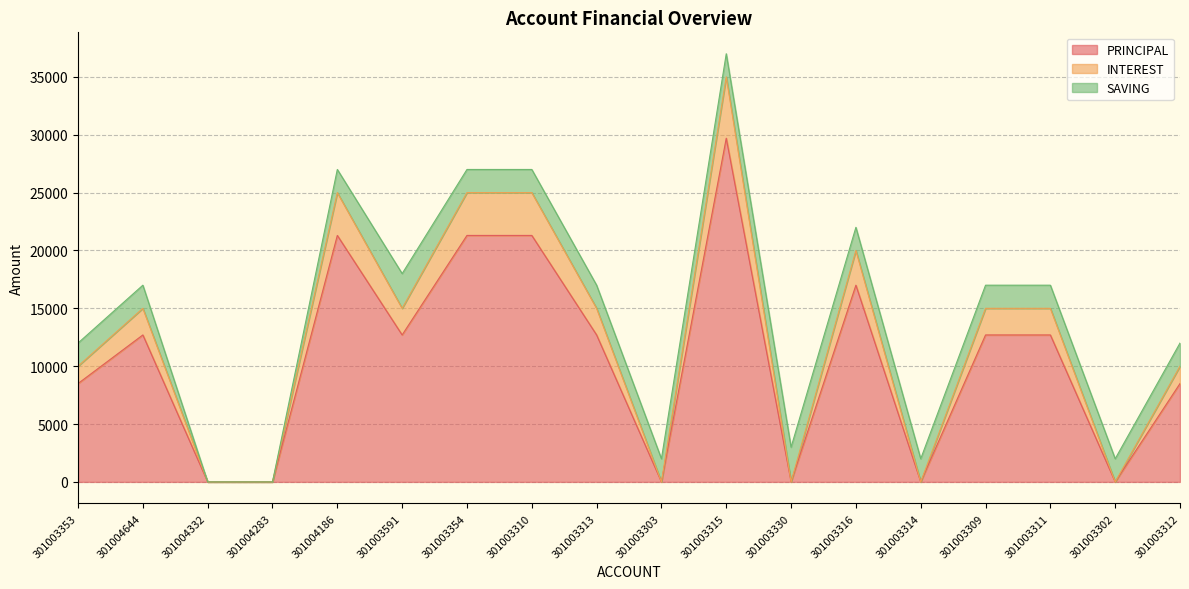

At which label is PRINCIPAL closest to 14850?

301004644